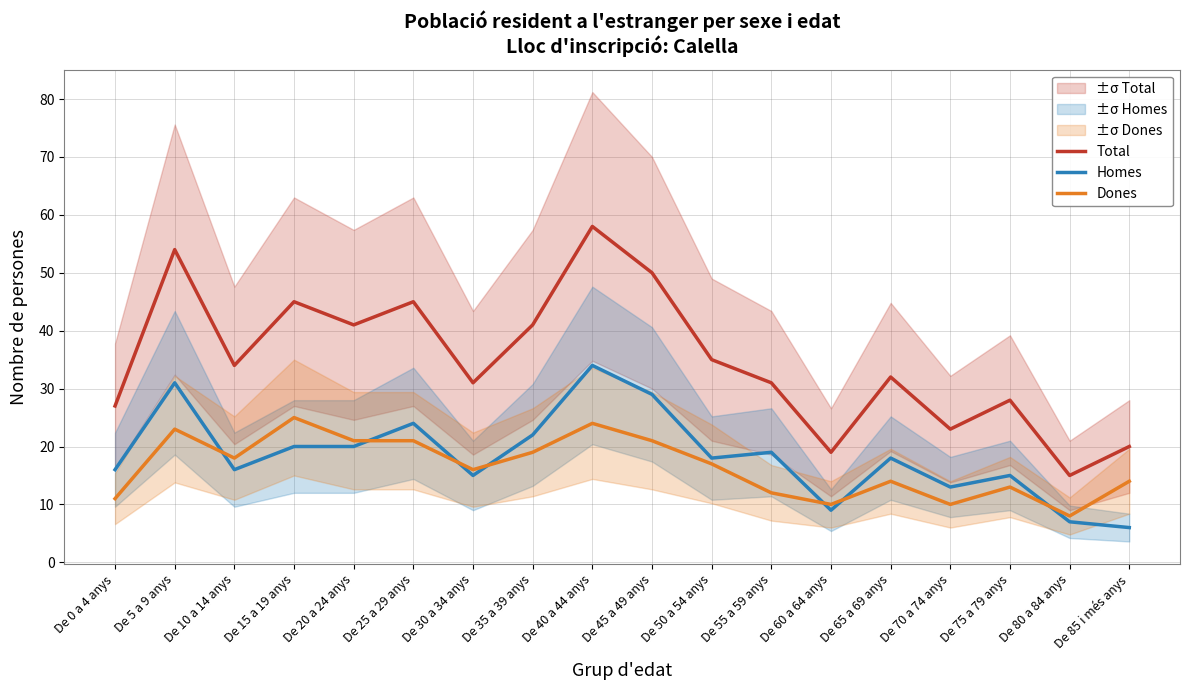

True or false: Dones has a value of 21 at De 20 a 24 anys.

True